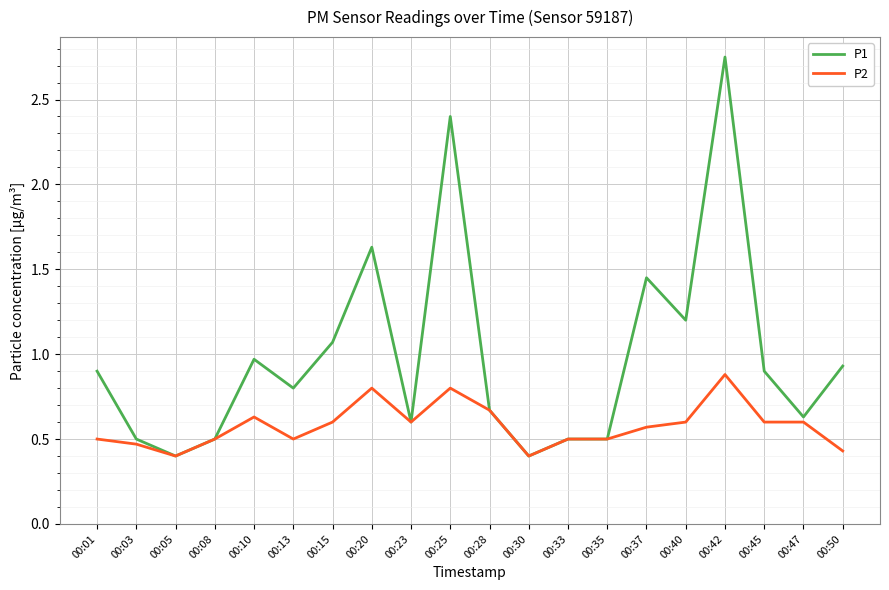

Rank the series by their maximum value, from lowest to highest.

P2, P1